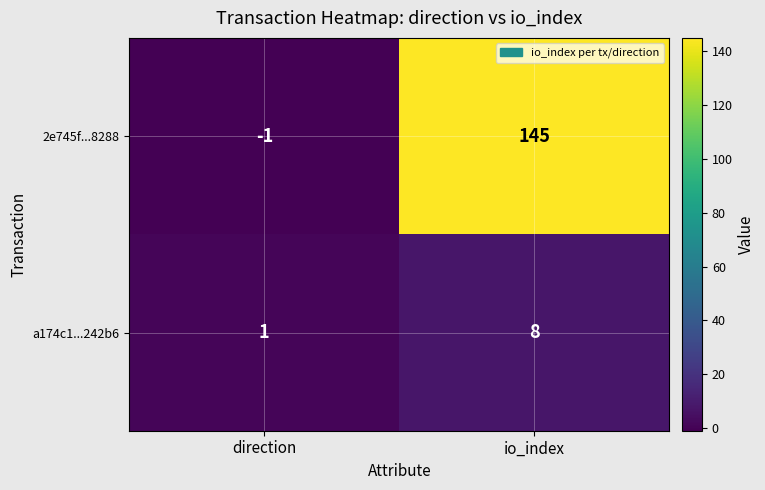

What is the difference between the a174c1...242b6 values at direction and io_index?

7